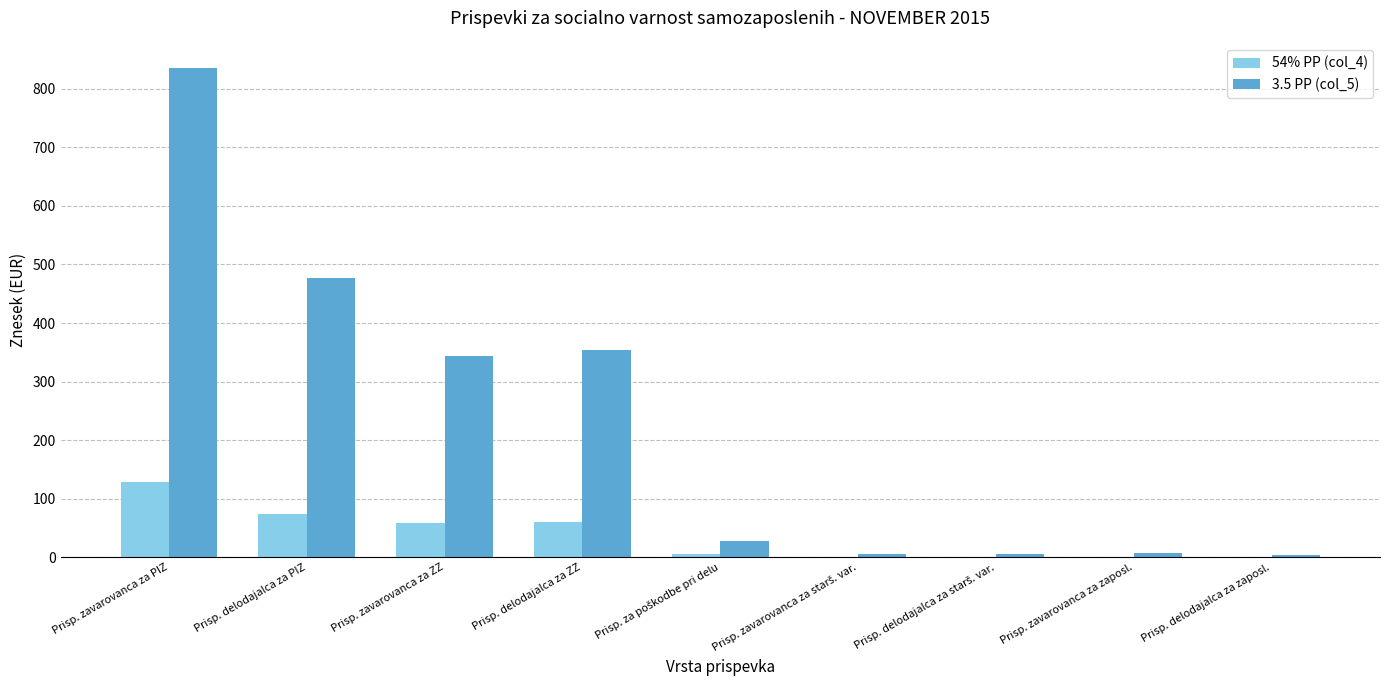

True or false: 3.5 PP (col_5) has a value of 1447.8 at Prisp. zavarovanca za PIZ.

False